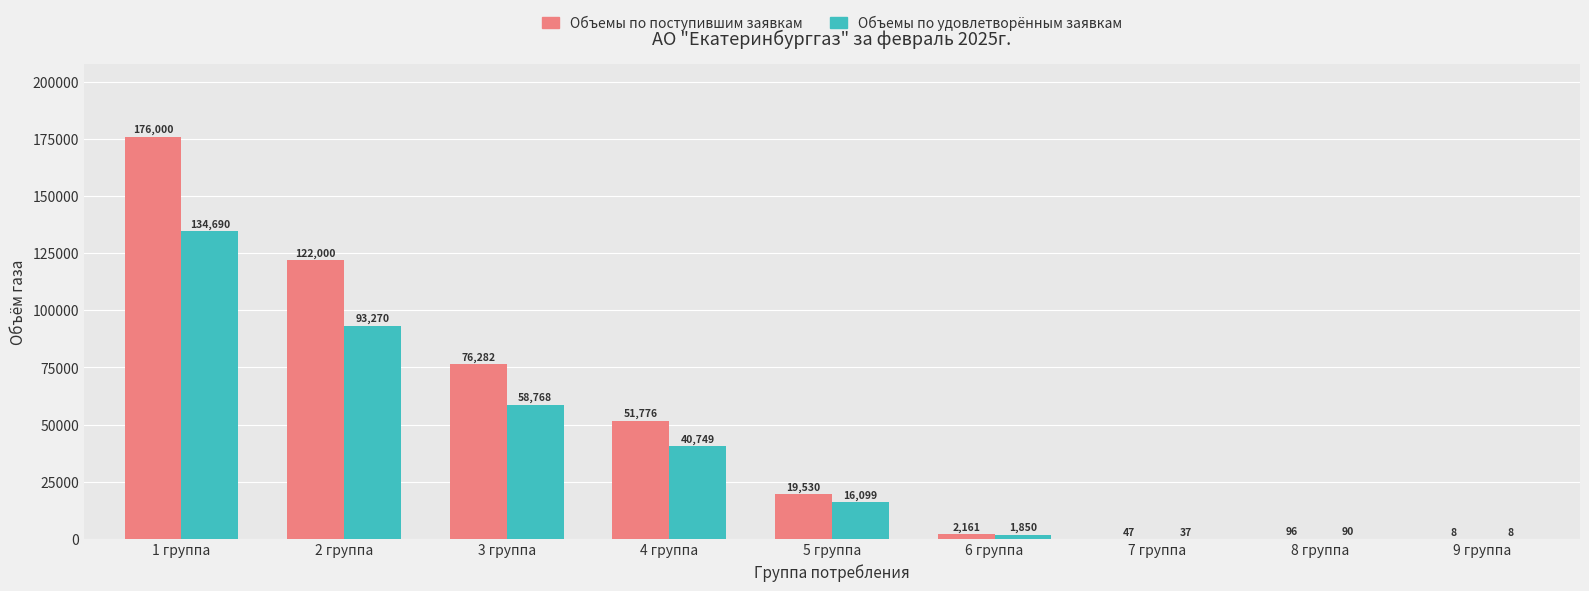

Is it true that Объемы по поступившим заявкам equals 96.2 at 8 группа?

True